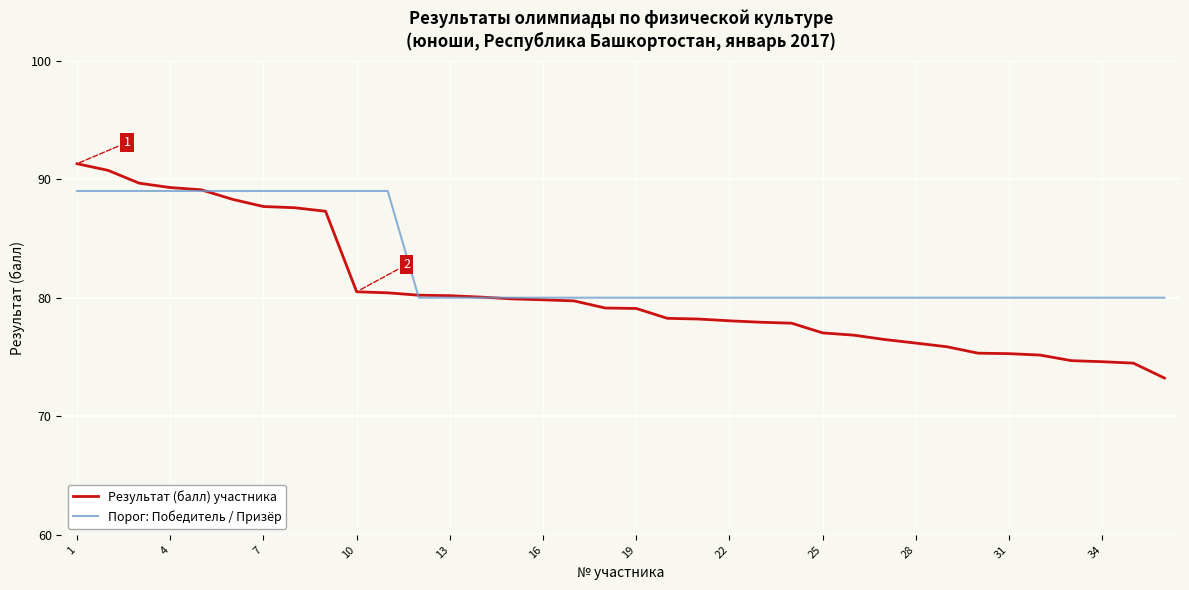

What is the minimum value shown in the chart?

73.2